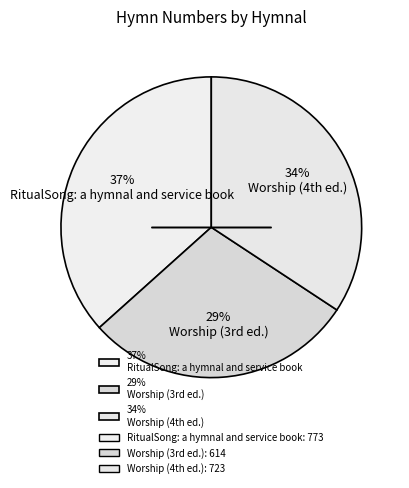

To the nearest percent, what is the average slice percentage?

33%